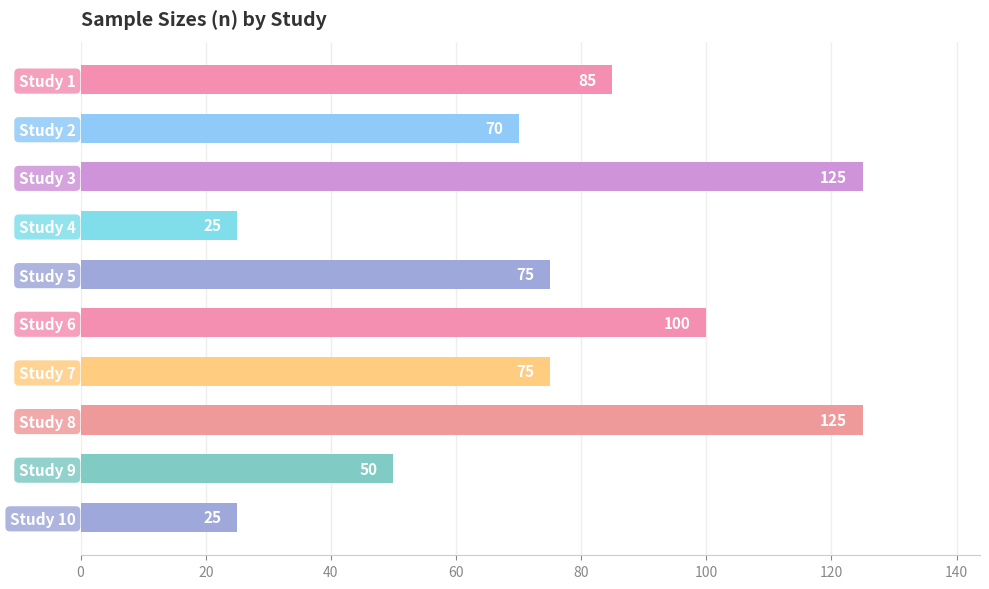

Does the chart contain any negative values?

No